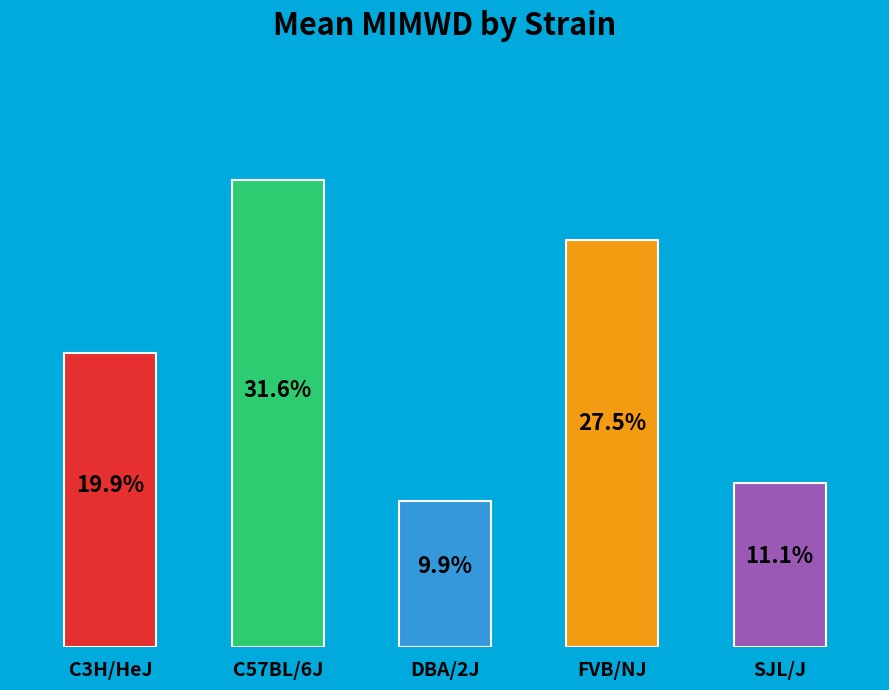

Rank the categories by value from lowest to highest.

DBA/2J, SJL/J, C3H/HeJ, FVB/NJ, C57BL/6J